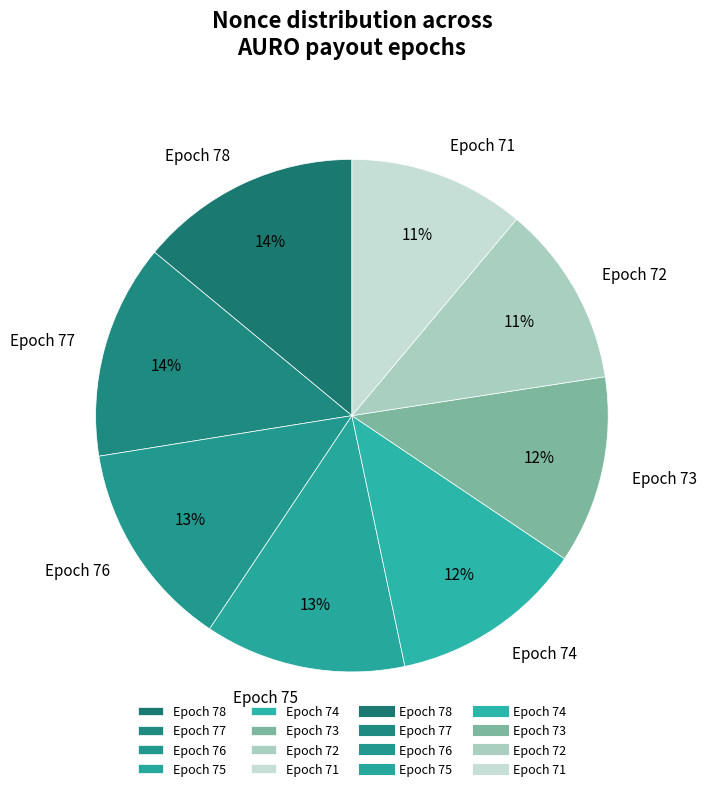

Is Epoch 77 the majority of the pie?

No